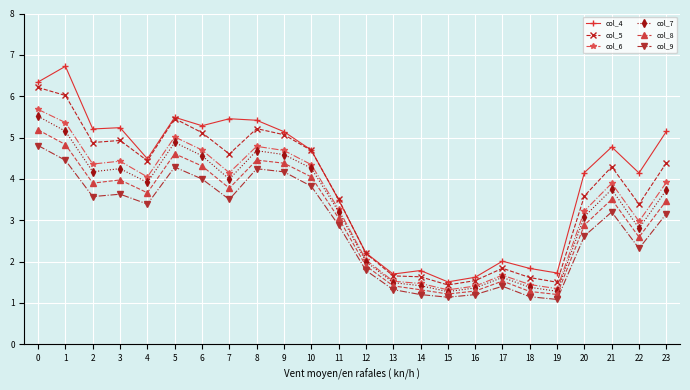

How many values in the col_7 series are below 3?

9